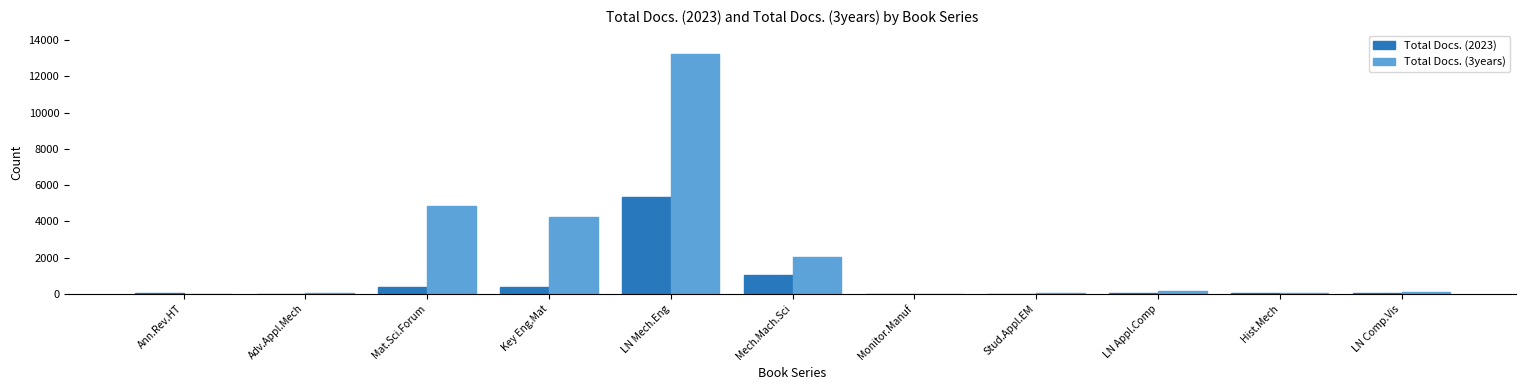

The value of Total Docs. (2023) at Key Eng.Mat is 369. True or false?

True